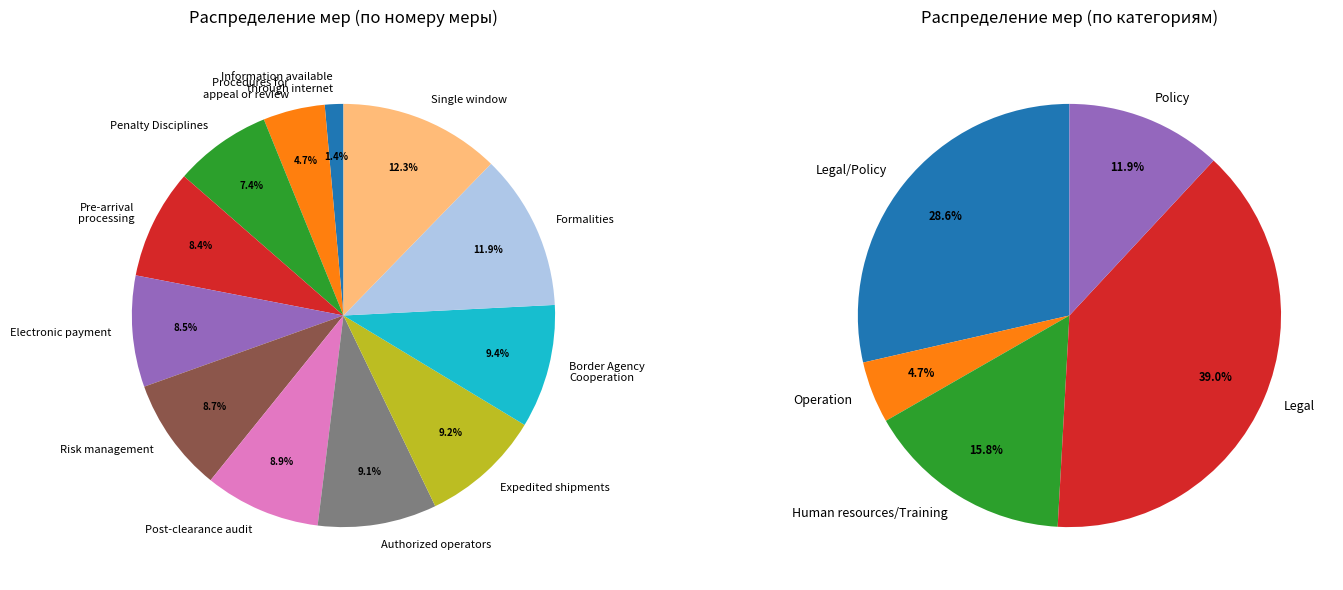

How many slices are in this pie chart?

12